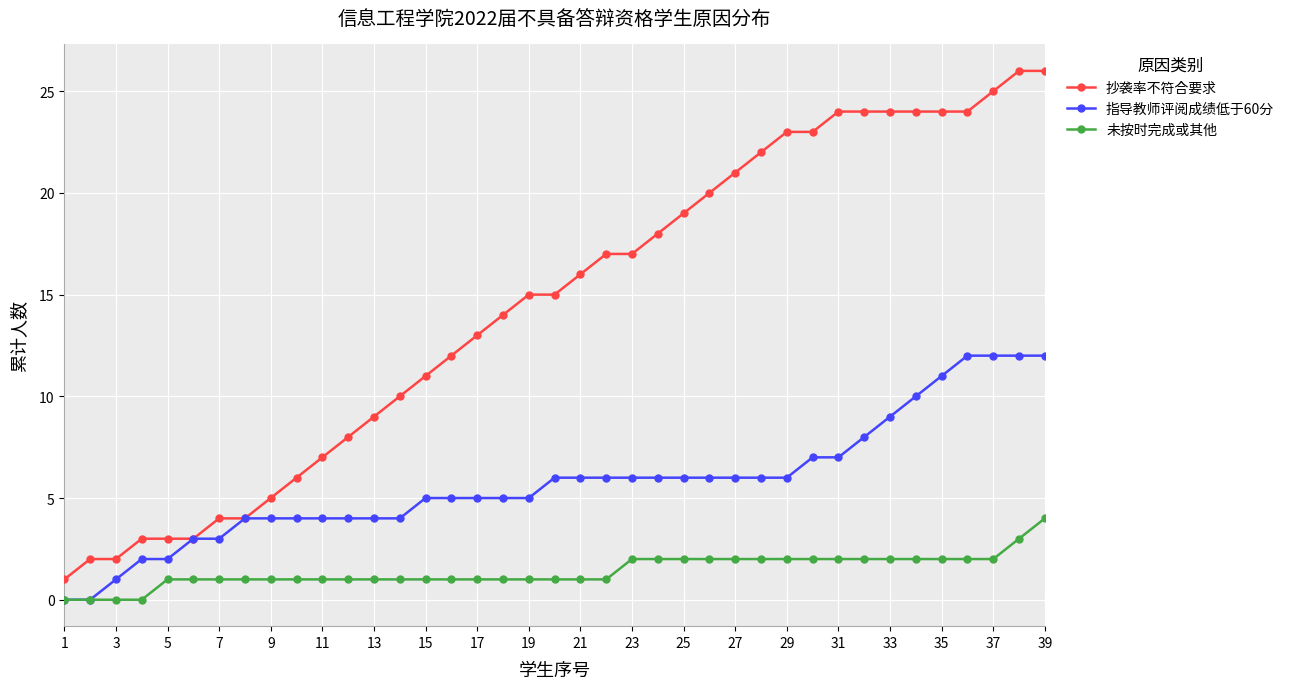

What is the difference between the second highest and second lowest values in the 未按时完成或其他 series?

3